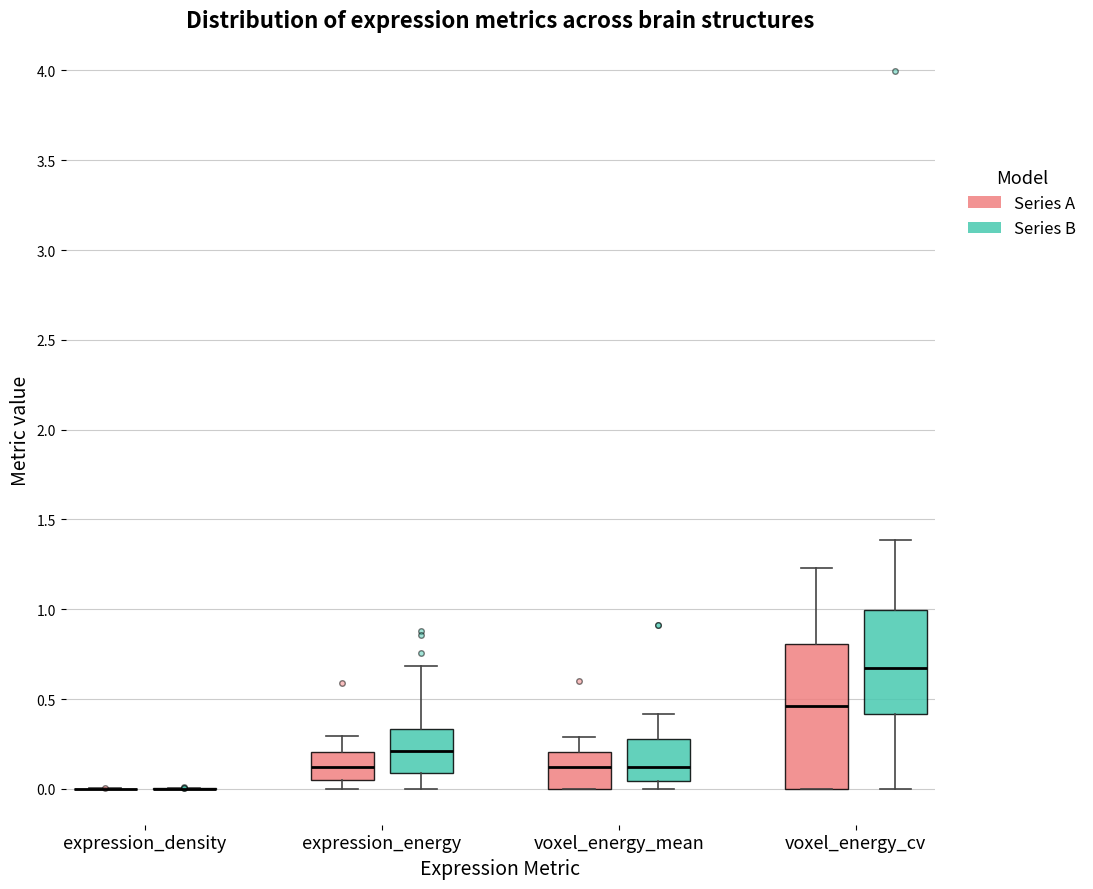

Reading left to right, read every box against the y-axis: the position of its median line, the range the box covers, and the ends of its whiskers. The values are not printed on the chart, so give them approximately, as read against the axis.

expression_density (Series A): box collapsed to a line at 0.00, whiskers 0.00 to 0.00
expression_density (Series B): box collapsed to a line at 0.00, whiskers 0.00 to 0.00
expression_energy (Series A): median 0.10, box 0.05 to 0.20, whiskers 0.00 to 0.30
expression_energy (Series B): median 0.20, box 0.10 to 0.35, whiskers 0.00 to 0.70
voxel_energy_mean (Series A): median 0.10, box 0.00 to 0.20, whiskers 0.00 to 0.30
voxel_energy_mean (Series B): median 0.10, box 0.05 to 0.30, whiskers 0.00 to 0.40
voxel_energy_cv (Series A): median 0.45, box 0.00 to 0.80, whiskers 0.00 to 1.25
voxel_energy_cv (Series B): median 0.65, box 0.40 to 1.00, whiskers 0.00 to 1.40